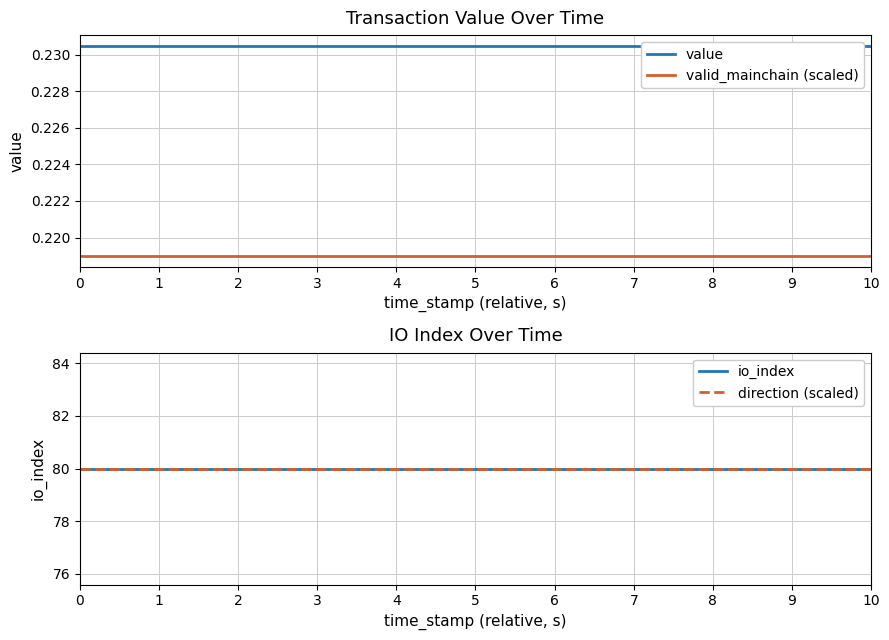

True or false: valid_mainchain (scaled) has more than 1 points higher than both neighbors.

False